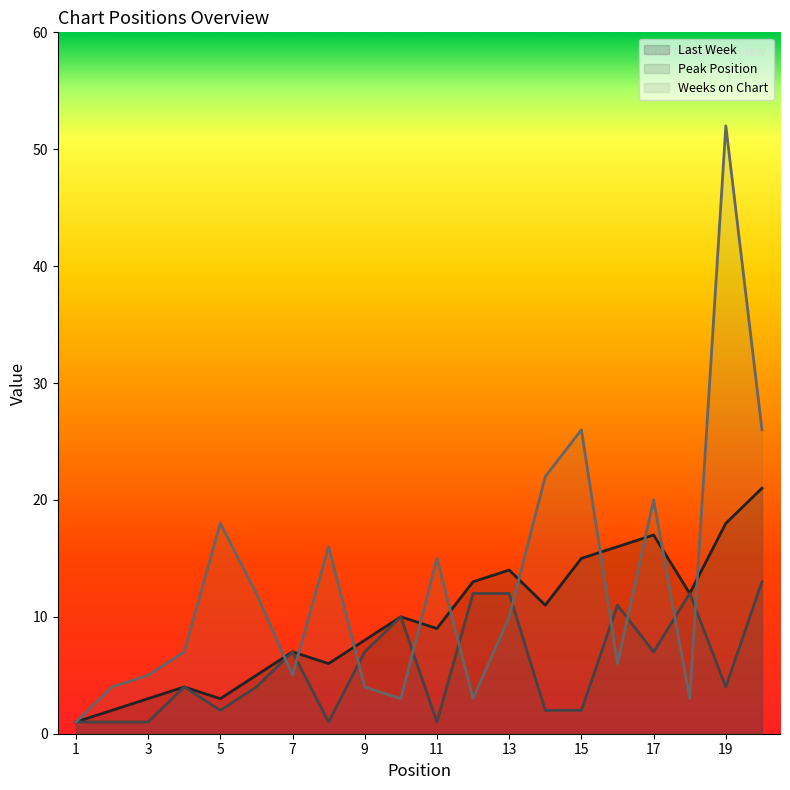

Reading left to right, list all the values displayed in this chart.

Last Week: 1=1	2=2	3=3	4=4	5=3	6=5	7=7	8=6	9=8	10=10	11=9	12=13	13=14	14=11	15=15	16=16	17=17	18=12	19=18	20=21
Peak Position: 1=1	2=1	3=1	4=4	5=2	6=4	7=7	8=1	9=7	10=10	11=1	12=12	13=12	14=2	15=2	16=11	17=7	18=12	19=4	20=13
Weeks on Chart: 1=1	2=4	3=5	4=7	5=18	6=12	7=5	8=16	9=4	10=3	11=15	12=3	13=10	14=22	15=26	16=6	17=20	18=3	19=52	20=26